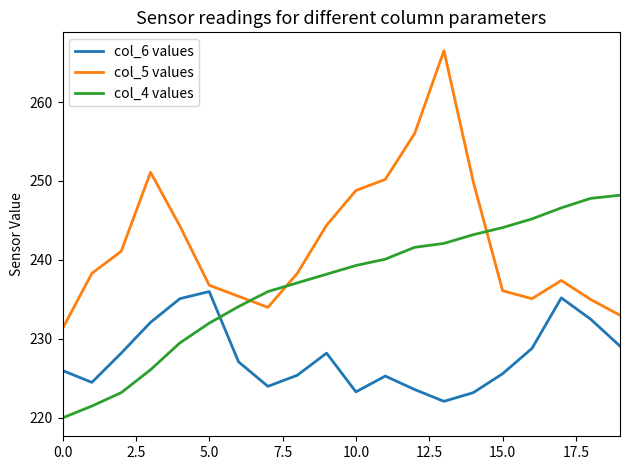

What is the sum of all col_5 values values?

4843.0